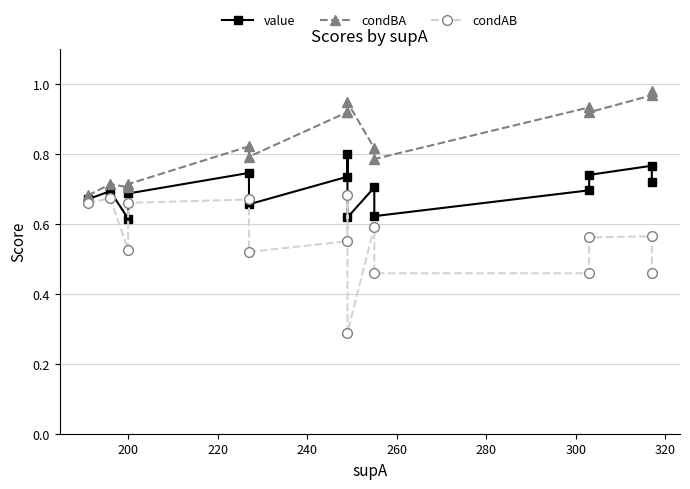

What is the difference between the second highest and second lowest values in the value series?

0.1